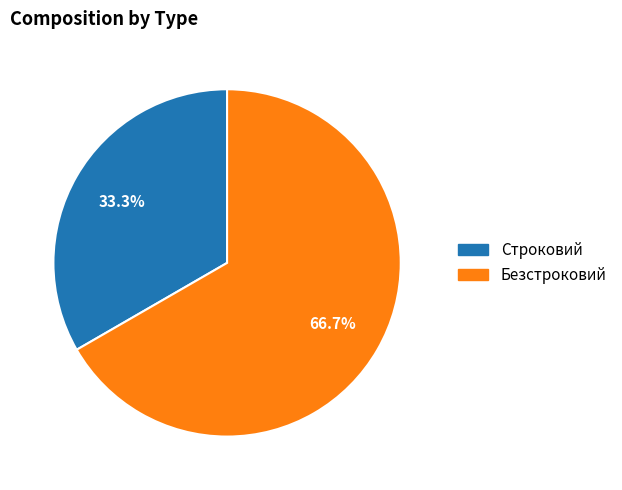

Between Строковий and Безстроковий, which is larger?

Безстроковий